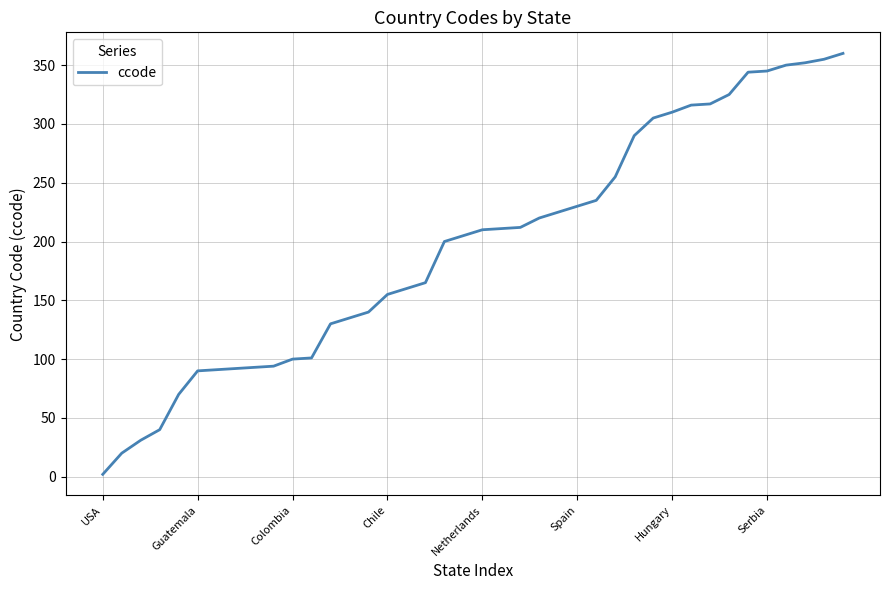

What is the greatest value displayed?

360